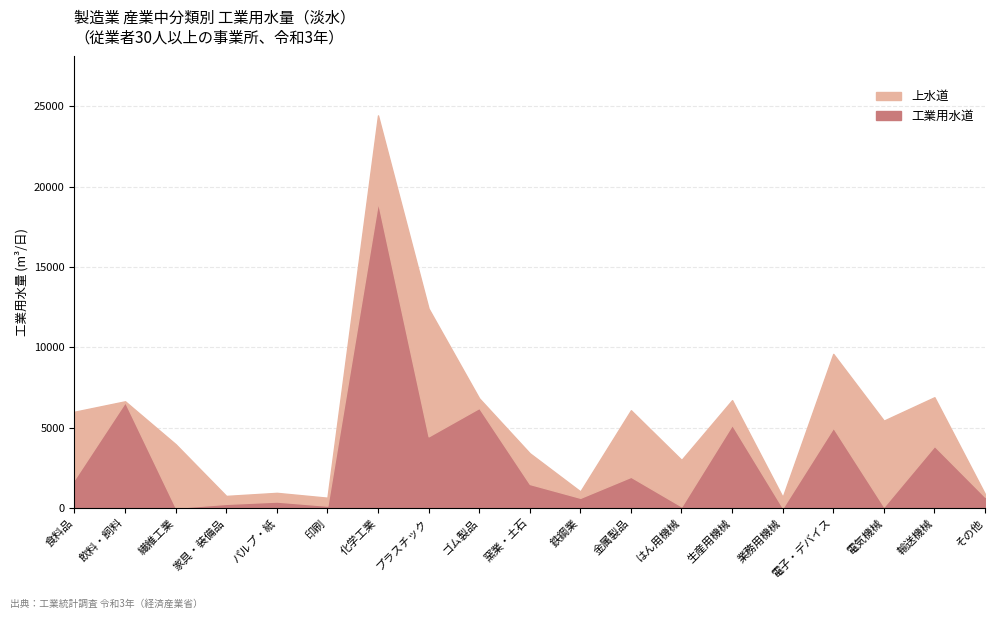

Is it true that 上水道 equals 261 at その他?

False